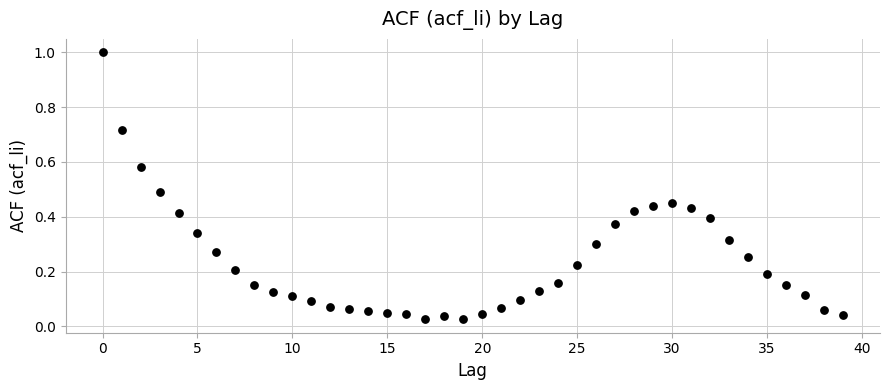

What is the range of Y values (max minus min)?

1.0